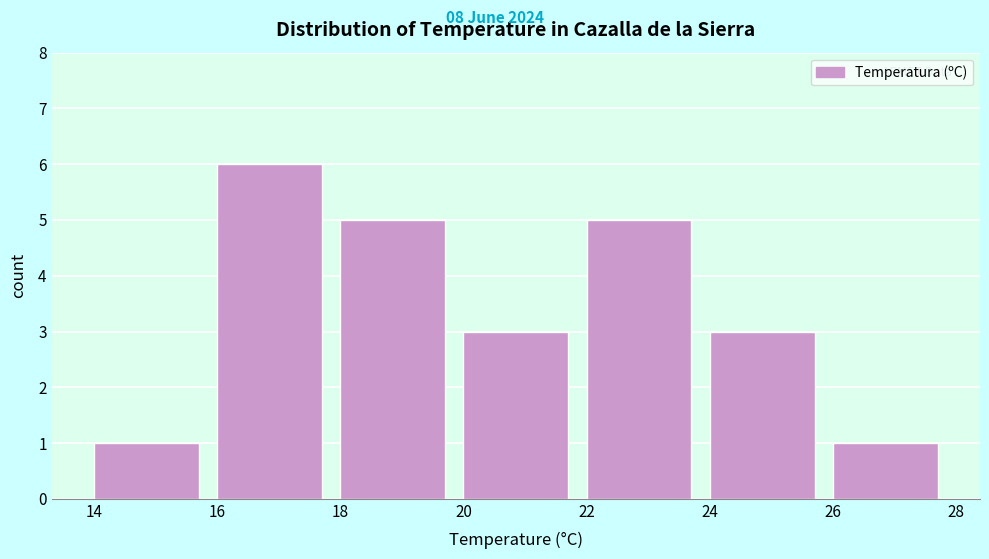

Which range on the x-axis has the tallest bar?

16 to 18